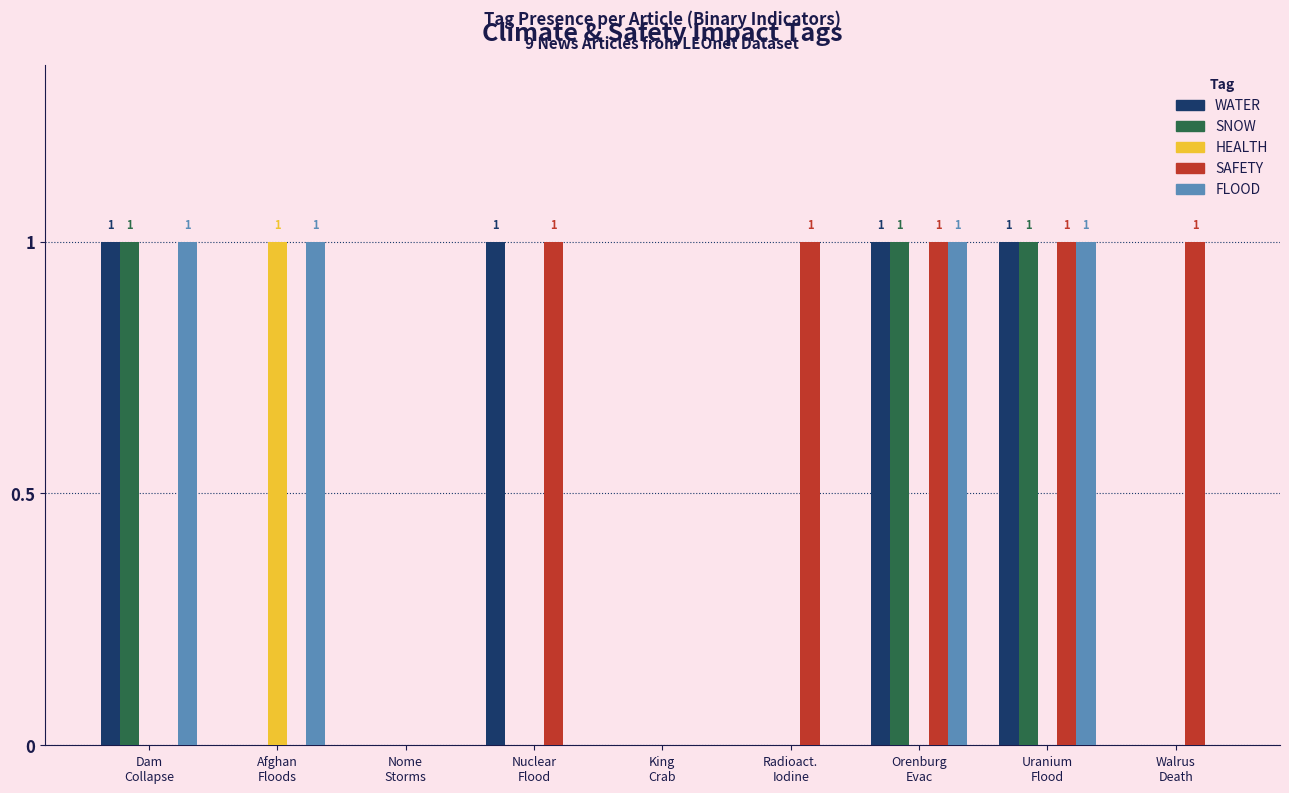

What is the maximum value shown in the chart?

1